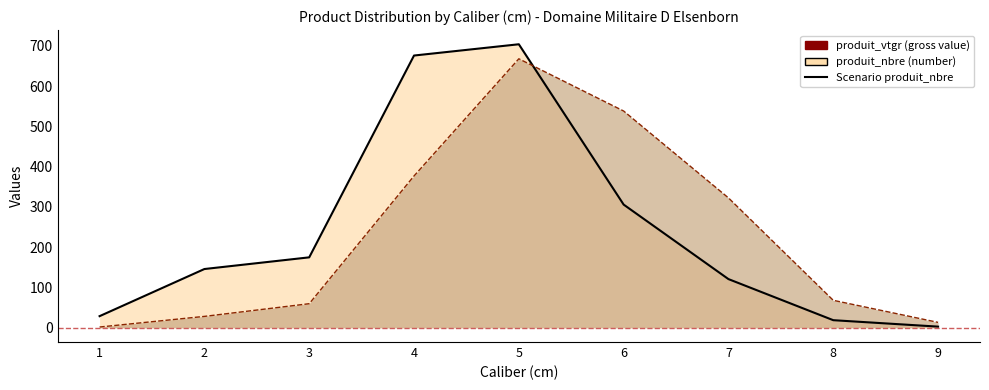

Read the produit_vtgr value at 6.

538.3